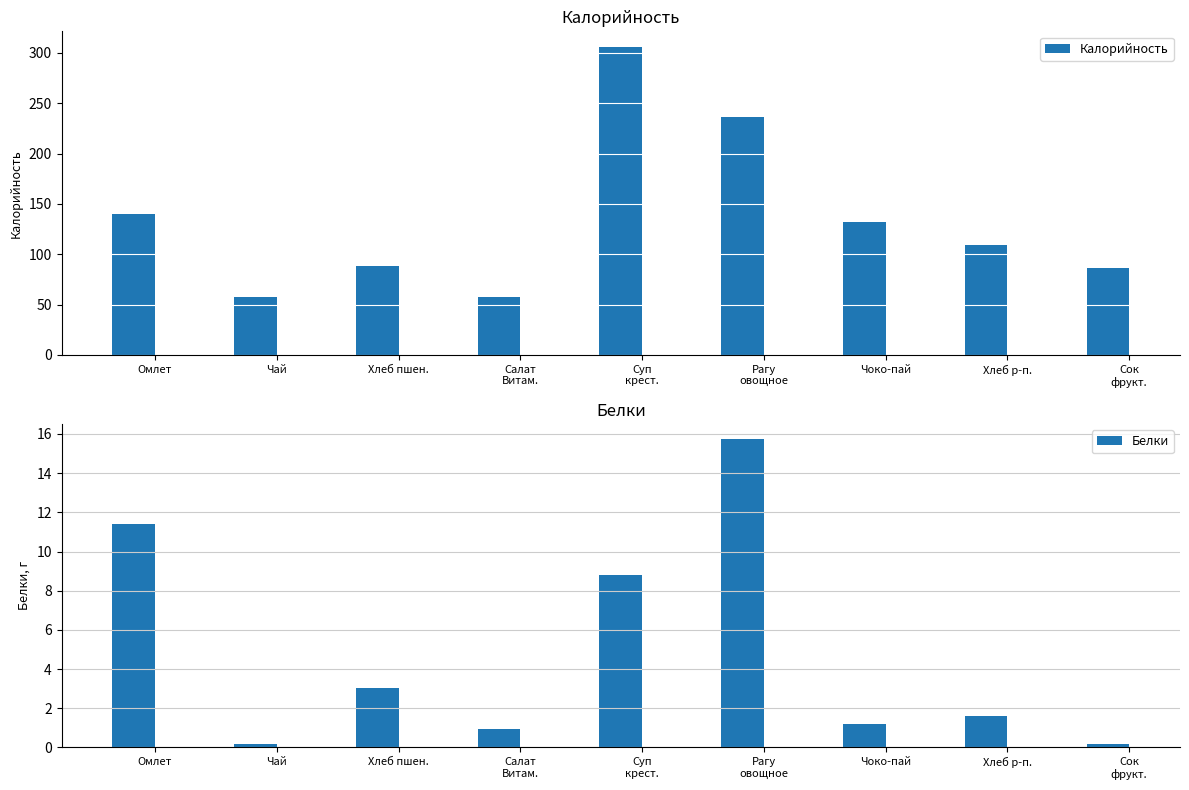

Which label corresponds to the smallest value in the chart?

Чай